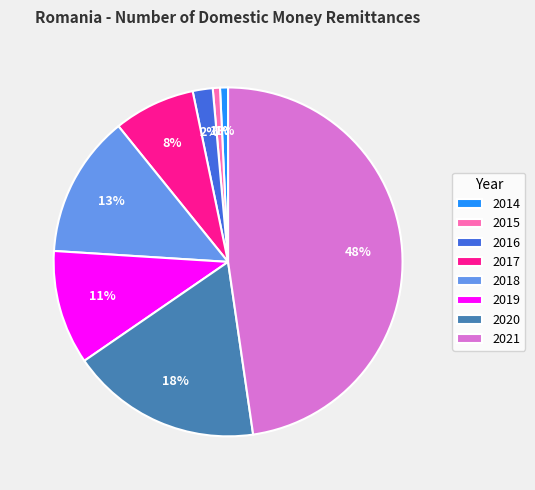

How many segments does this pie chart have?

8